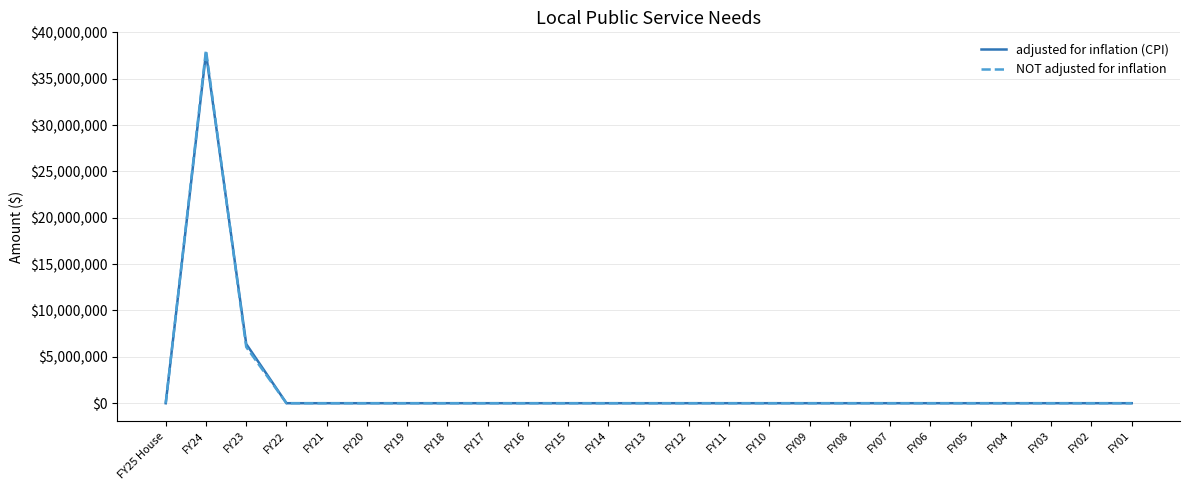

Which series has the largest range (max minus min)?

NOT adjusted for inflation